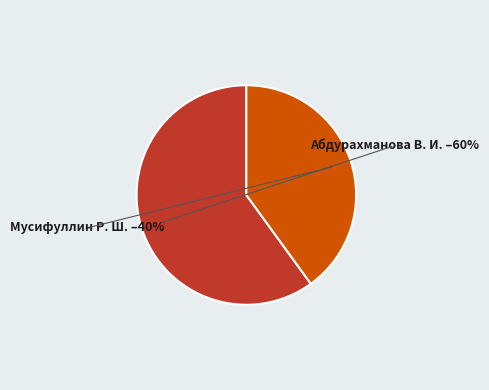

What percentage is the Мусифуллин Р. Ш. slice, to the nearest percent?

40%